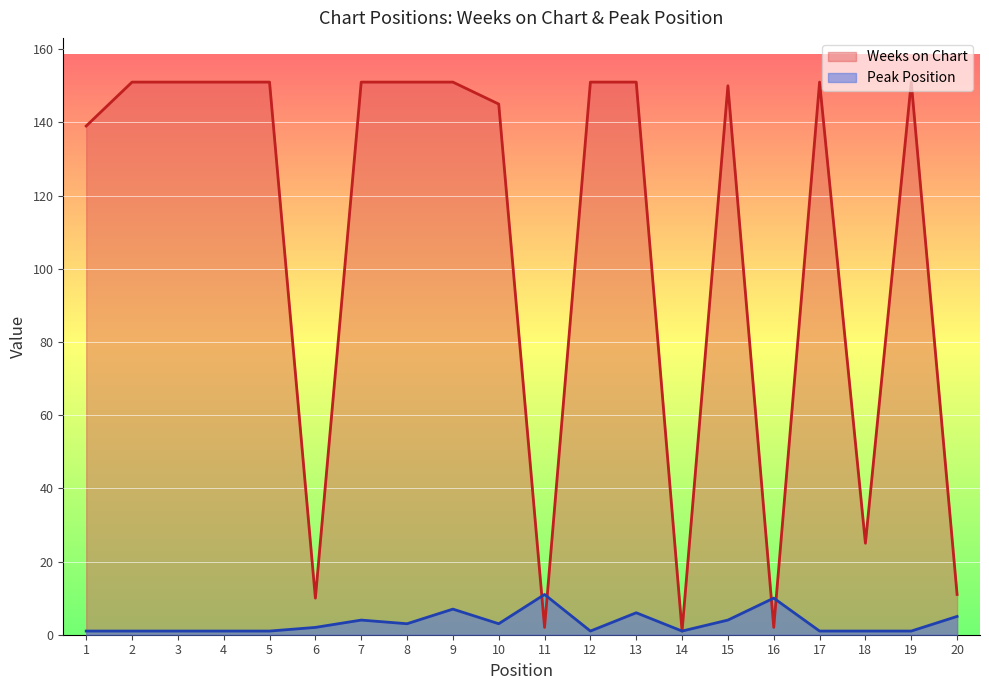

What is the total value across all series at 10?

148